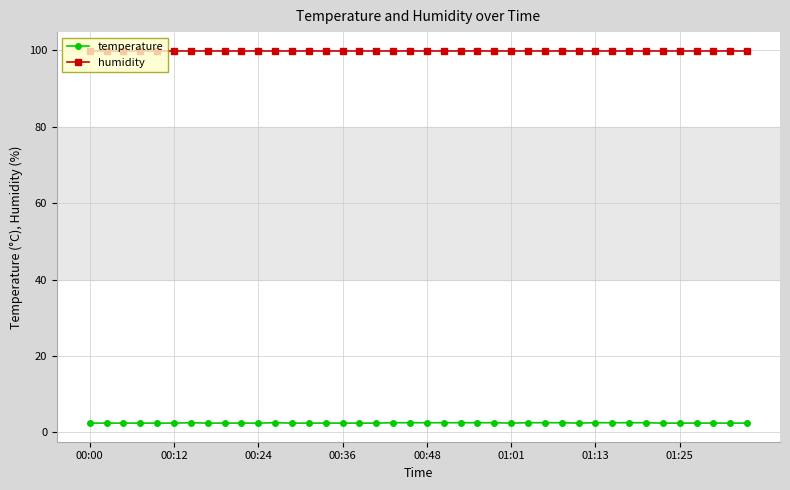

Count the number of data series in this chart.

2